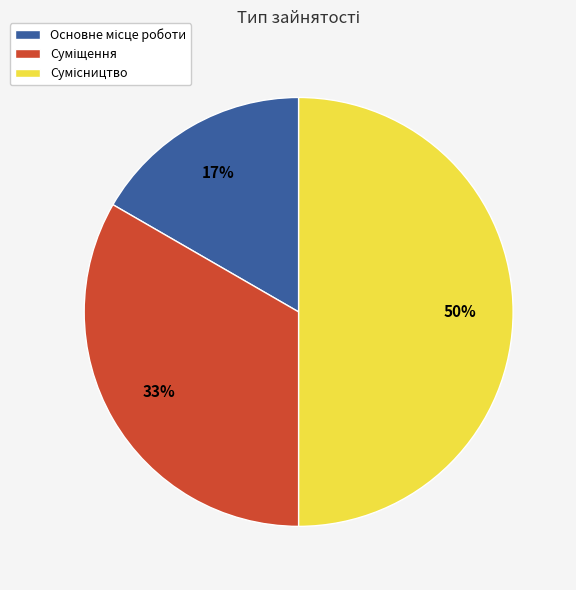

Count the number of slices in the pie.

3